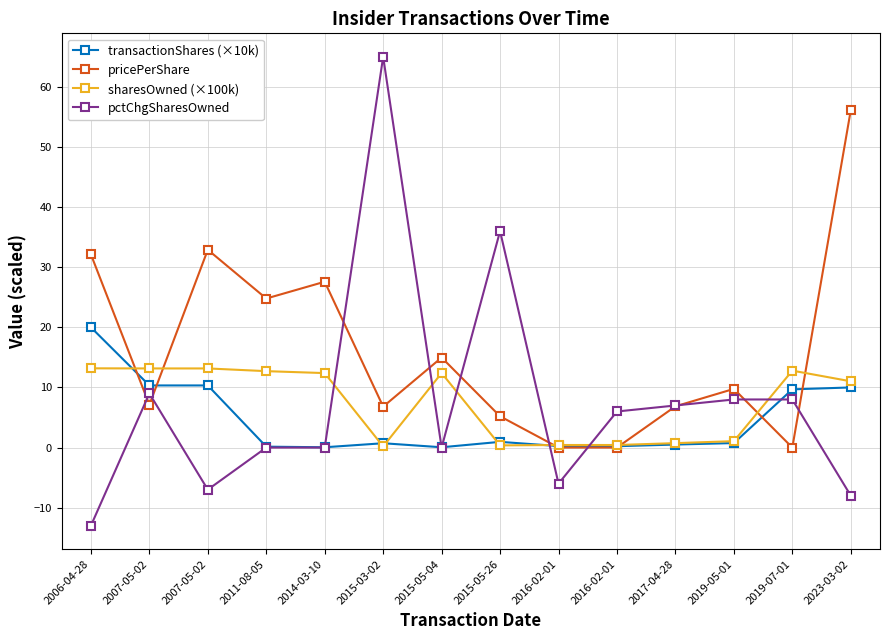

True or false: pctChgSharesOwned has more than 1 interior local peaks.

True